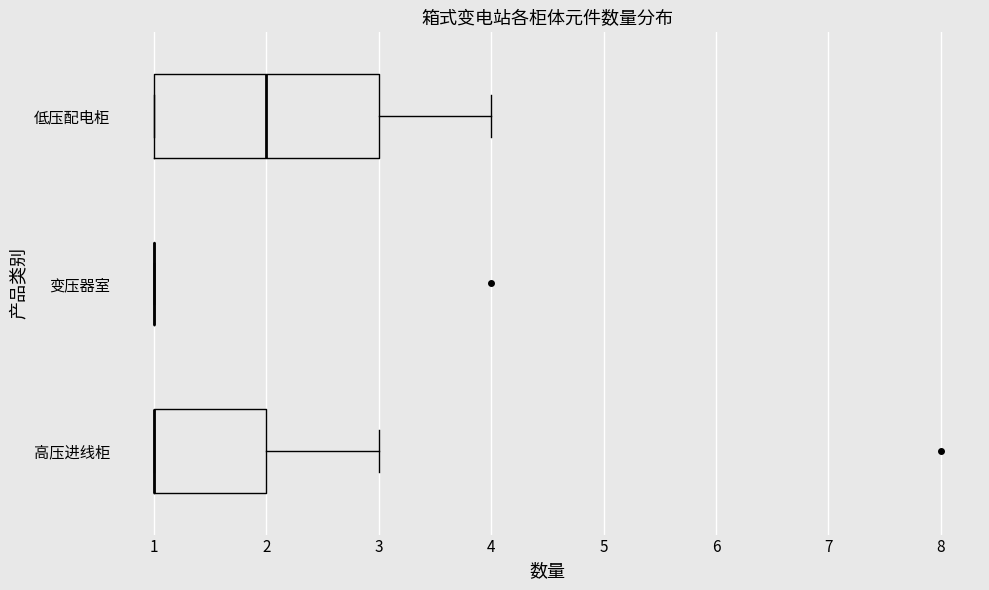

Reading bottom to top, read every box against the x-axis: the position of its median line, the range the box covers, and the ends of its whiskers. The values are not printed on the chart, so give them approximately, as read against the axis.

高压进线柜: median 1 (drawn on the box's left edge), box 1 to 2, whiskers 1 to 3
变压器室: box collapsed to a line at 1, whiskers 1 to 1
低压配电柜: median 2, box 1 to 3, whiskers 1 to 4